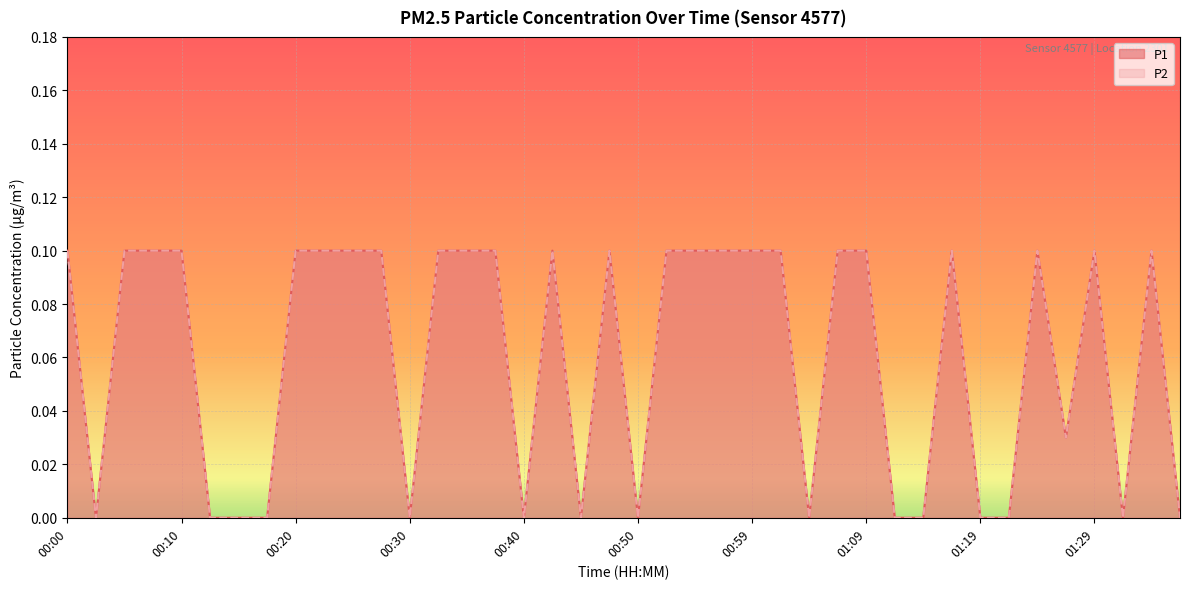

At which category does the chart reach its peak across all series?

00:00